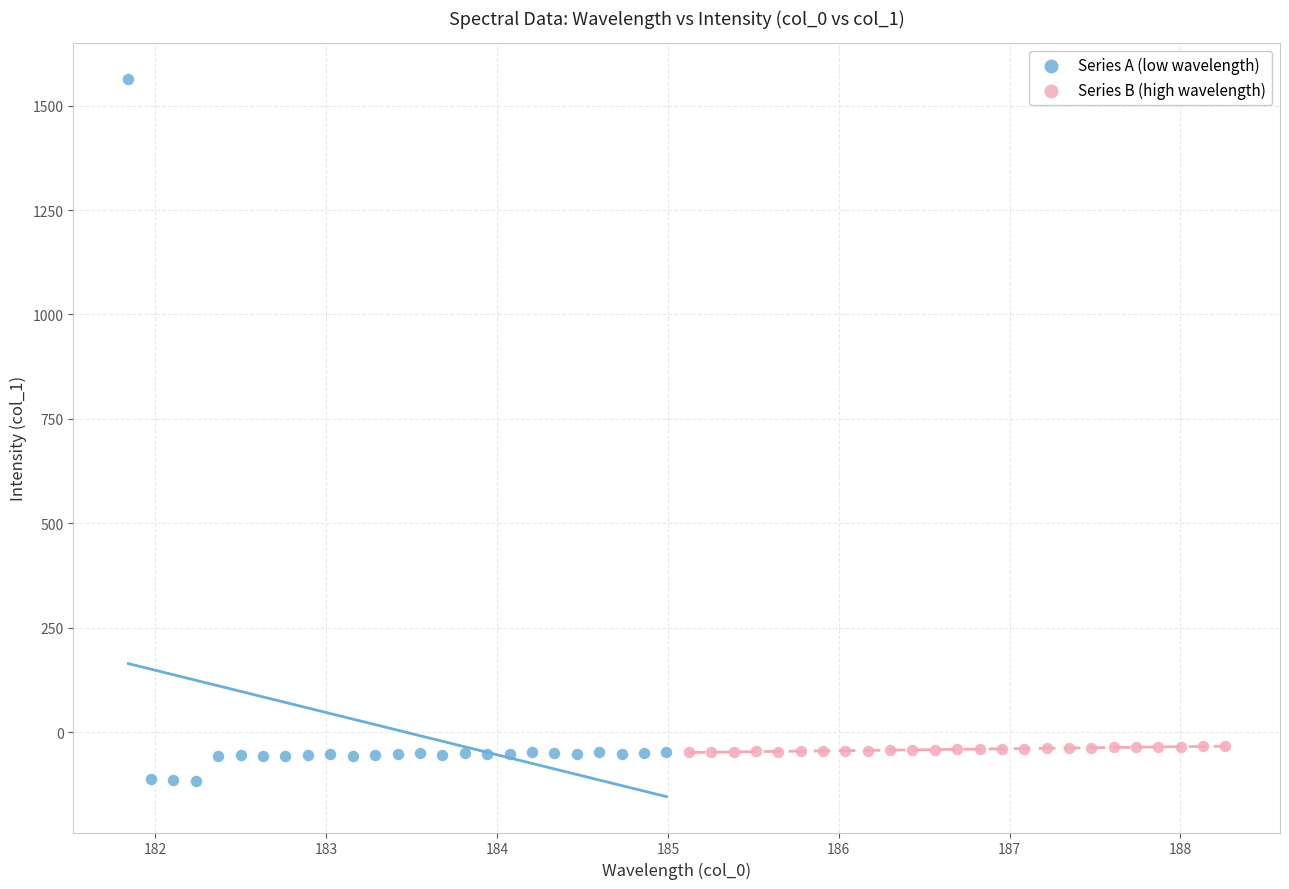

What are all the series names shown in the legend?

Series A (low wavelength), Series B (high wavelength)